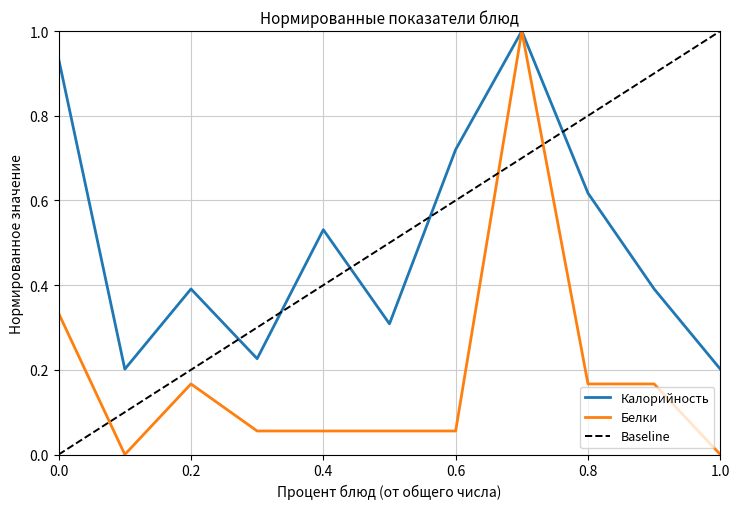

True or false: Белки has a value of 0.7 at 1.0.

False